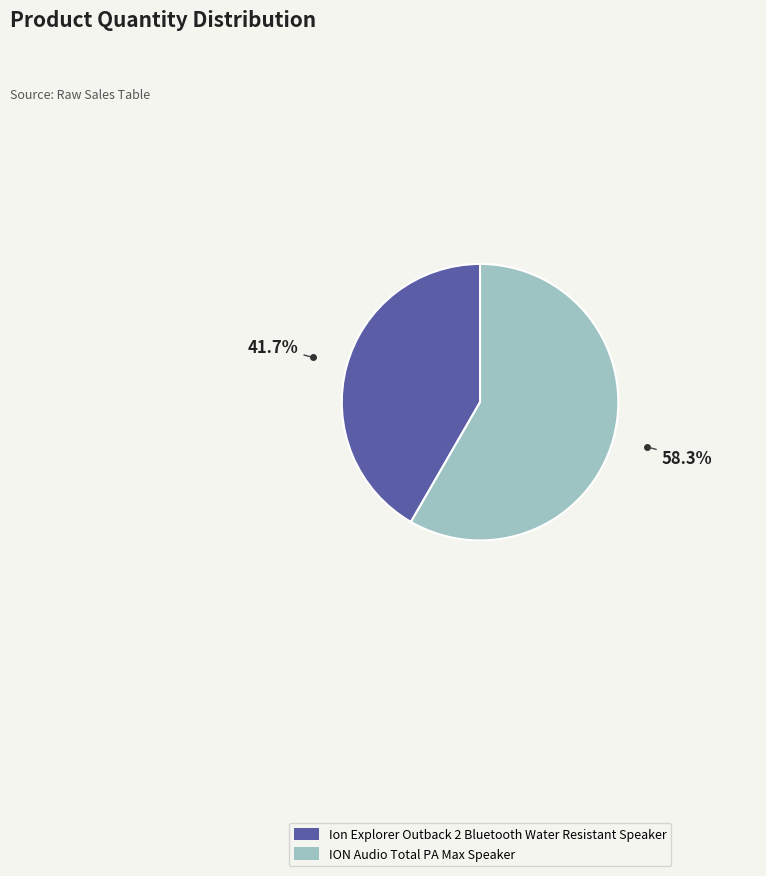

Combined, do ION Audio Total PA Max Speaker and Ion Explorer Outback 2 Bluetooth Water Resistant Speaker account for over 50%?

Yes